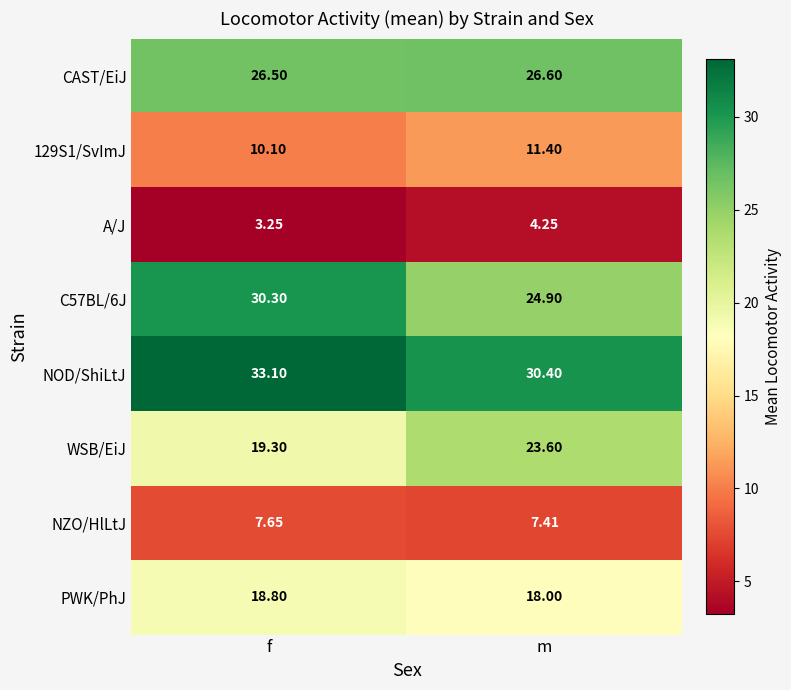

At which category does the chart reach its peak across all series?

f